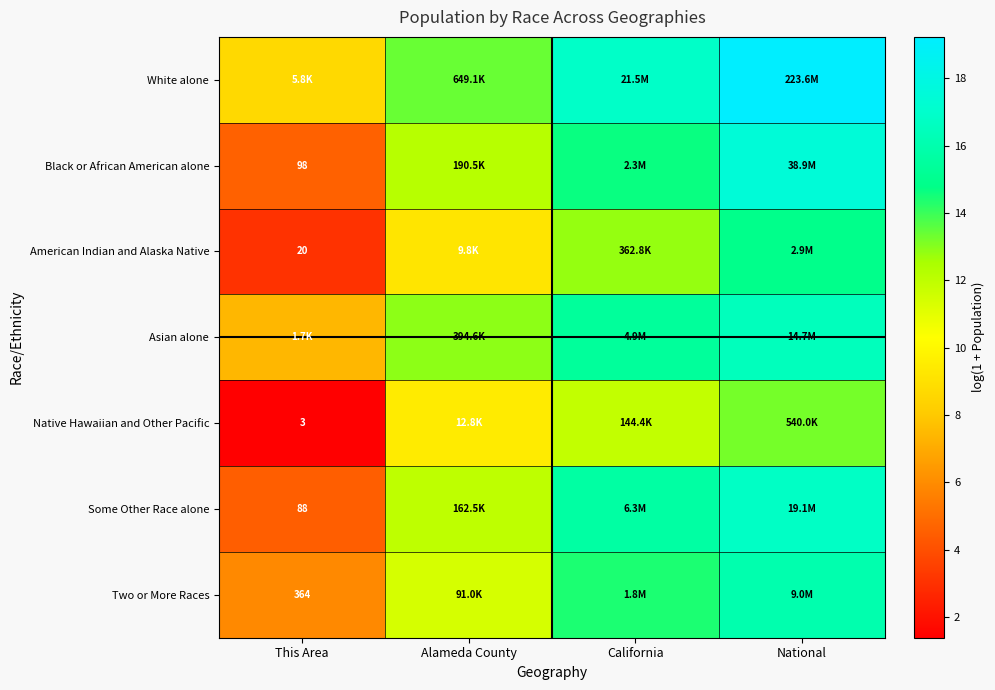

What value does the American Indian and Alaska Native series have at California?

12.8